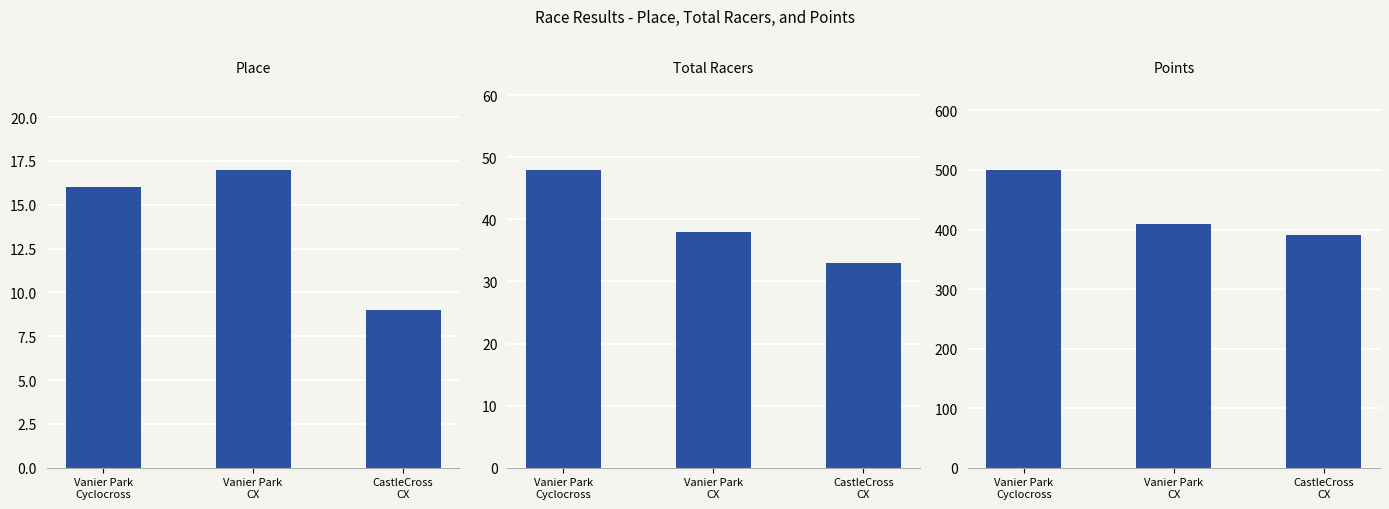

Reading right to left, transcribe all the data shown in this chart.

Place: CastleCross
CX=9.0	Vanier Park
CX=17.0	Vanier Park
Cyclocross=16.0
Total Racers: CastleCross
CX=33.0	Vanier Park
CX=38.0	Vanier Park
Cyclocross=48.0
Points: CastleCross
CX=390.2	Vanier Park
CX=409.7	Vanier Park
Cyclocross=500.4